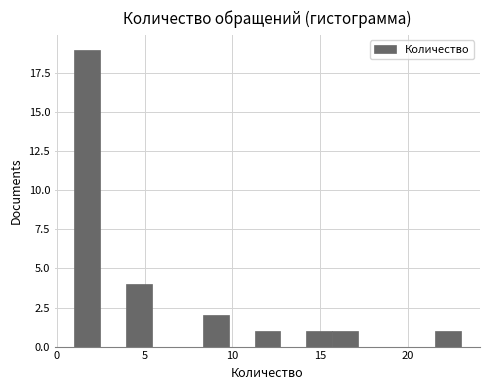

Around what value on the x-axis is the tallest bar? Give the approximate position of its centre, as read against the axis.

1.5